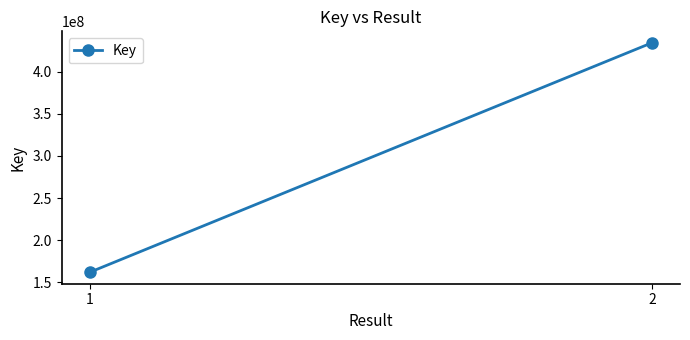

At which category does the chart reach its minimum across all series?

1